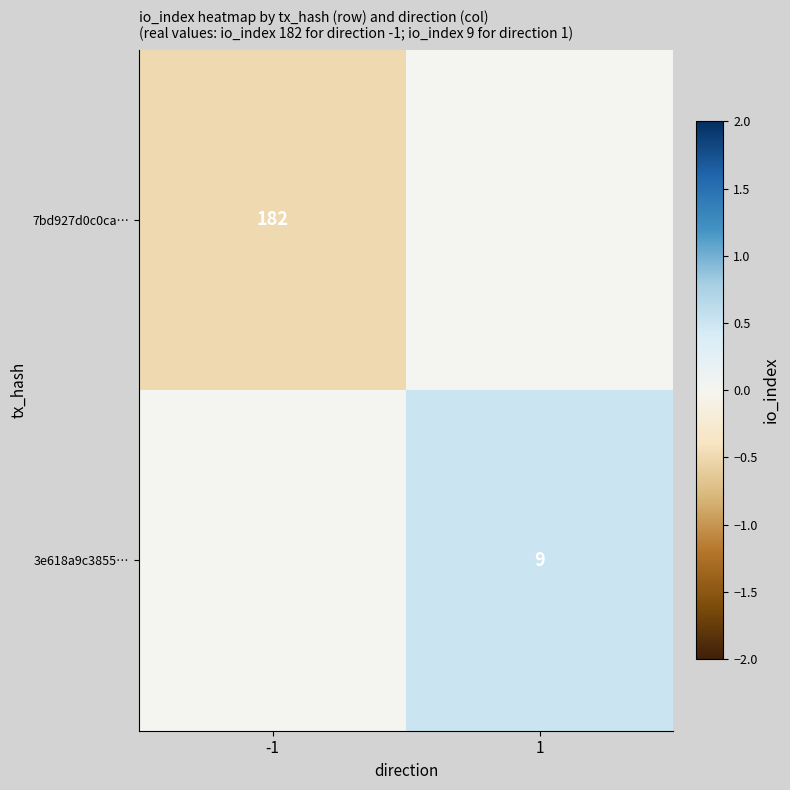

The value of 7bd927d0c0ca… at -1 is 182. True or false?

True